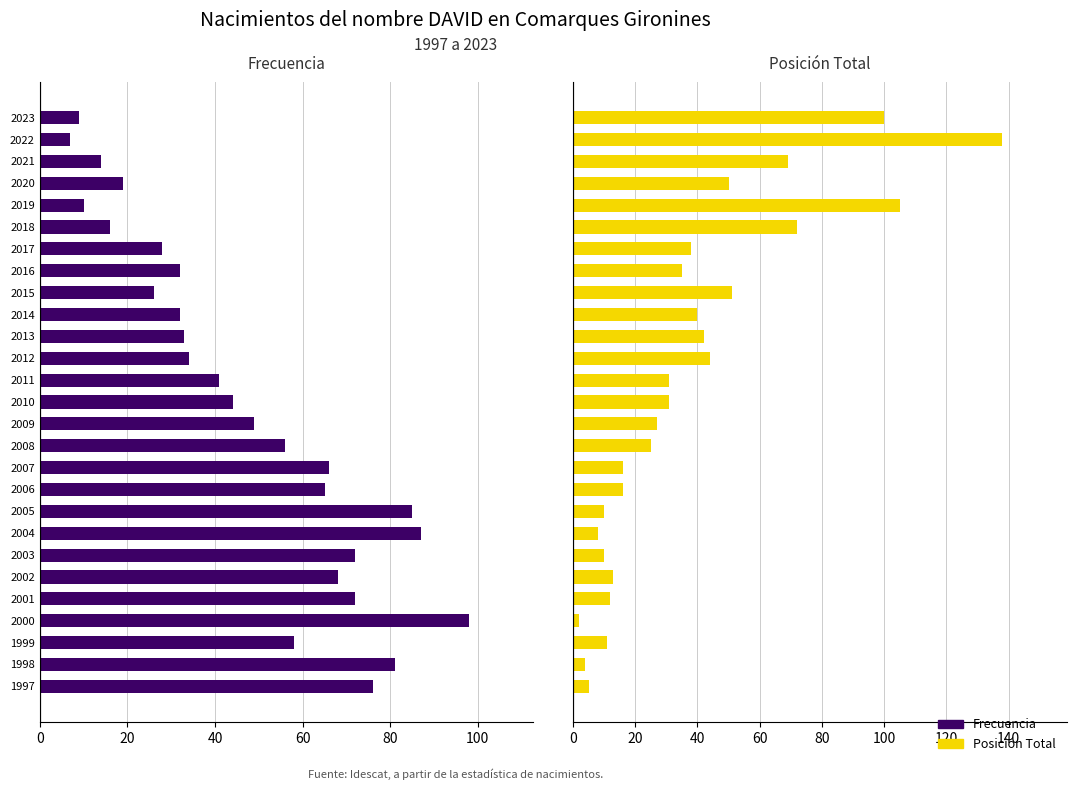

How many values in the Frecuencia series exceed 44?

13